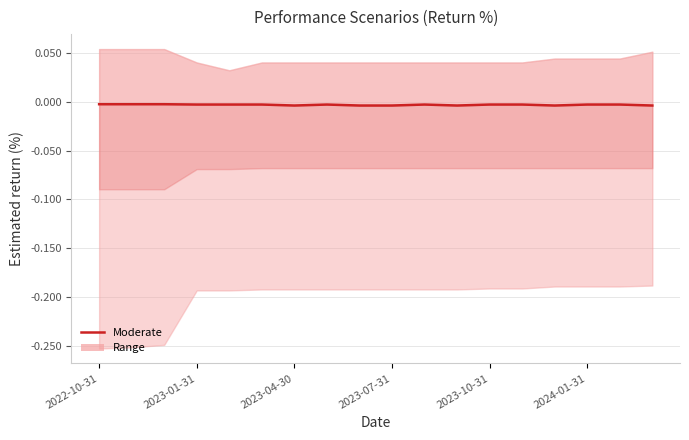

True or false: Stress and Moderate intersect in this chart.

False